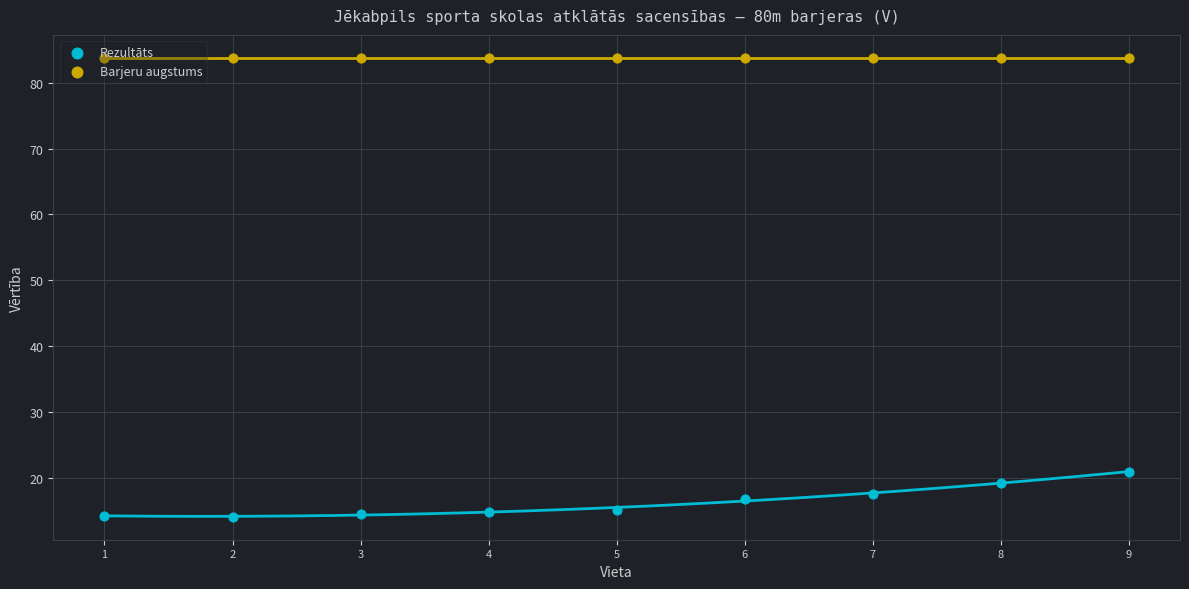

Which series contains the lowest Y value?

Rezultāts